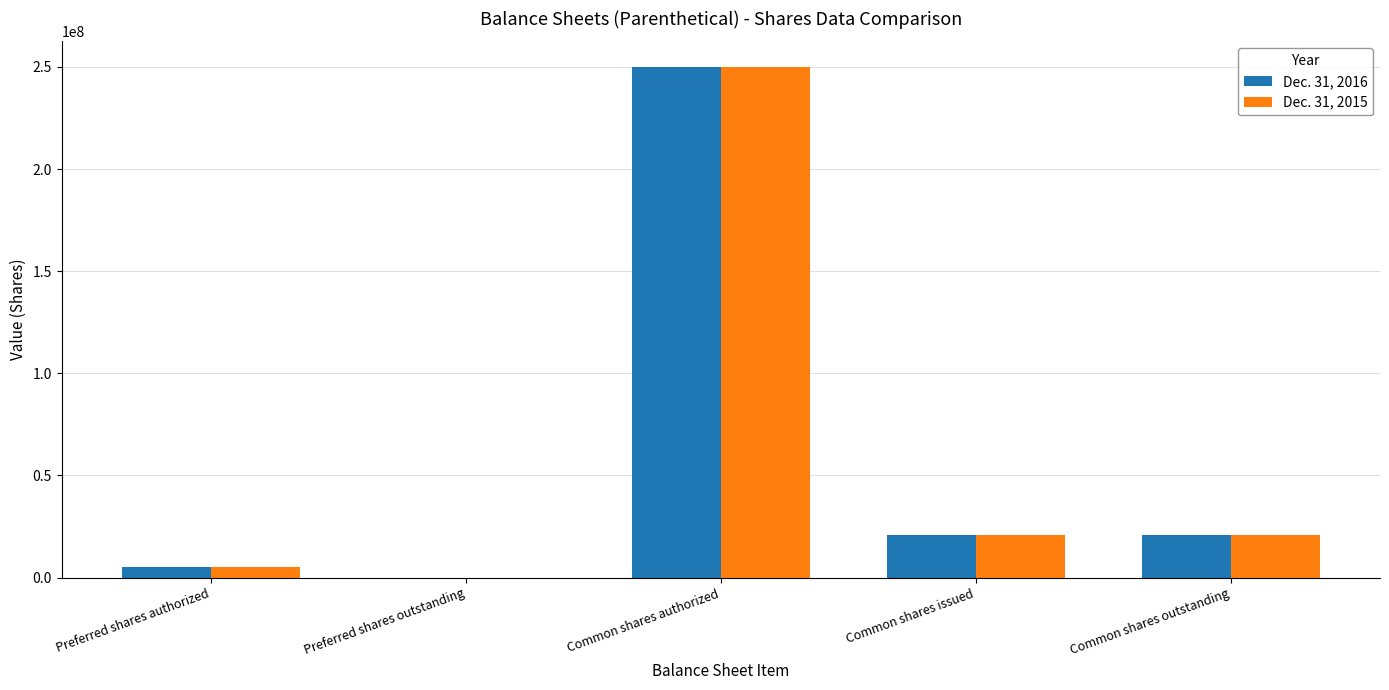

Is the value of Dec. 31, 2016 at Common shares issued greater than the value of Dec. 31, 2015 at Preferred shares authorized?

Yes